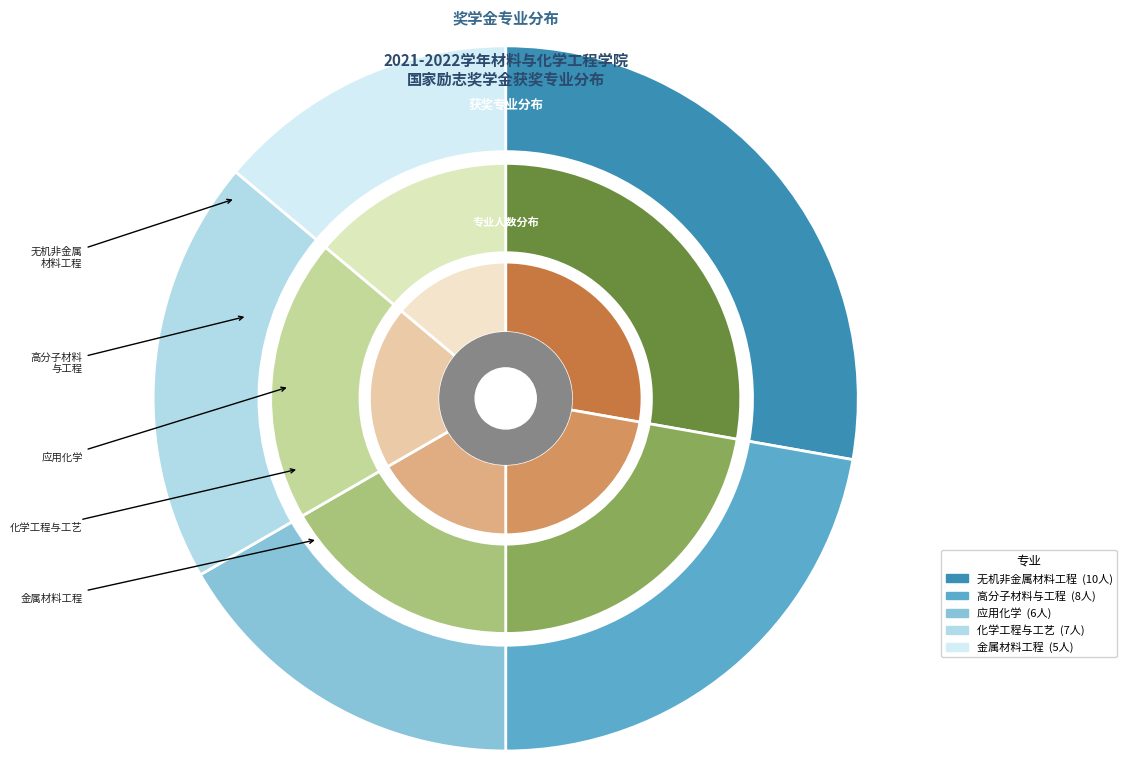

Is it true that 金属材料工程 is 4% of the pie?

False